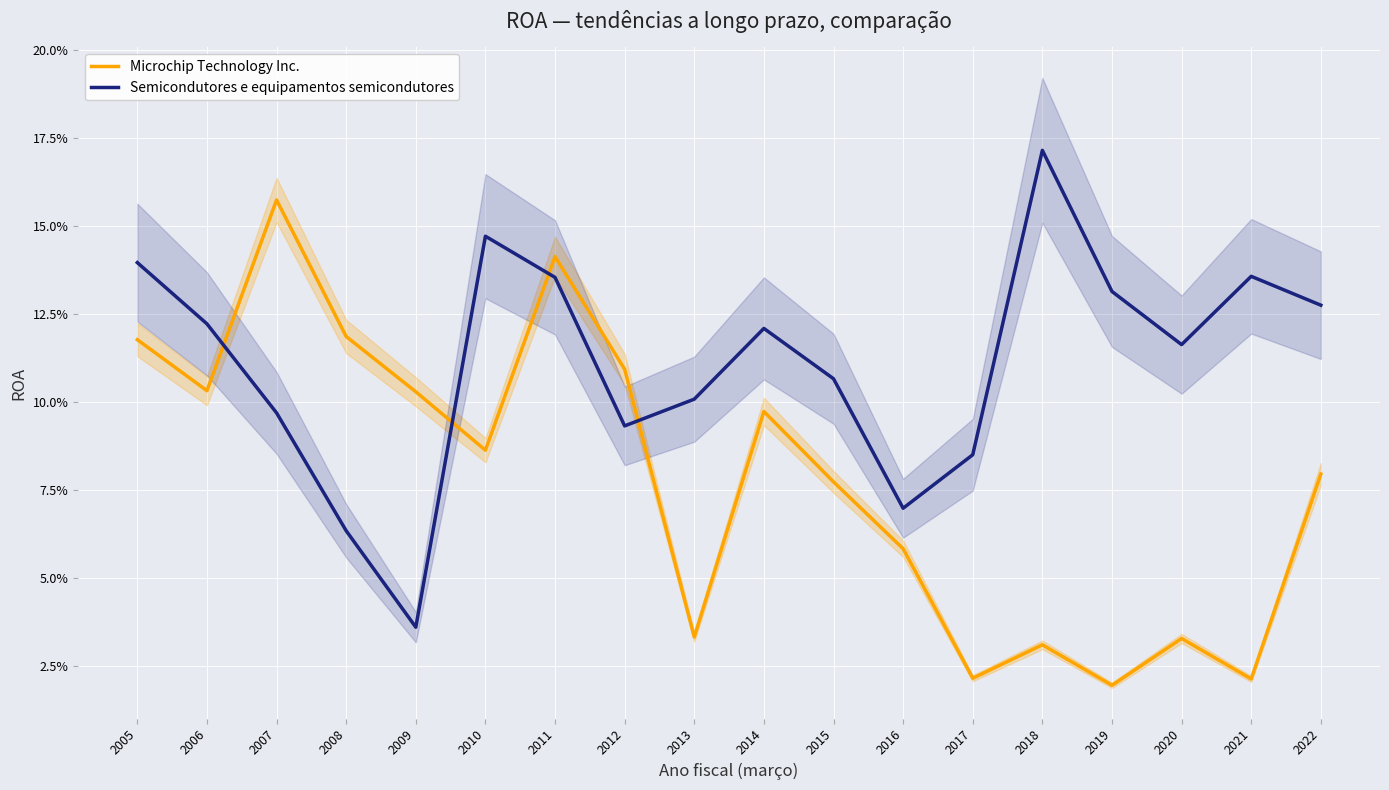

Which series has the largest range (max minus min)?

Microchip Technology Inc.